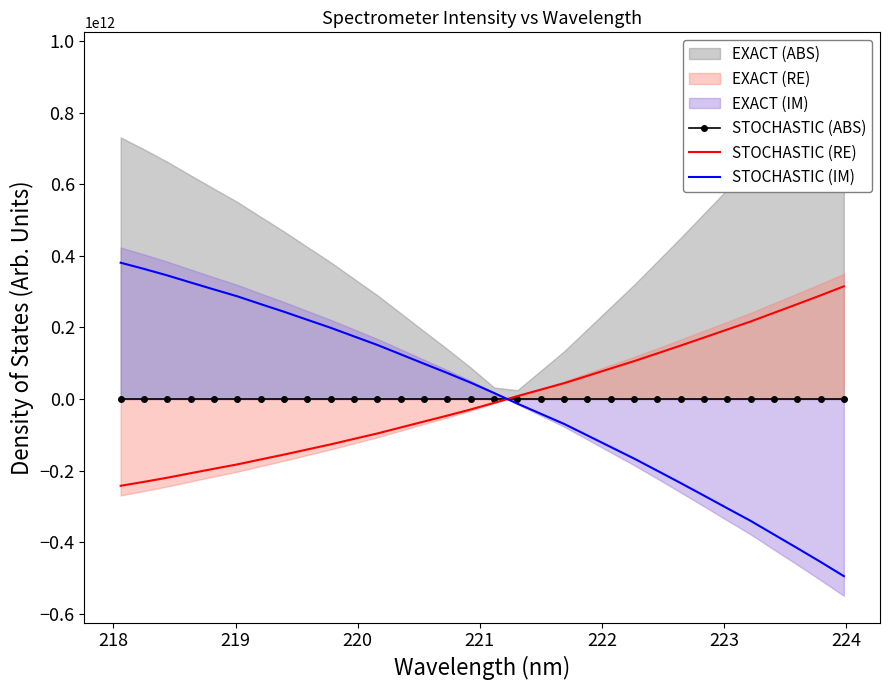

After their last crossing, which series has the higher values: STOCHASTIC (RE) or STOCHASTIC (IM)?

STOCHASTIC (RE)